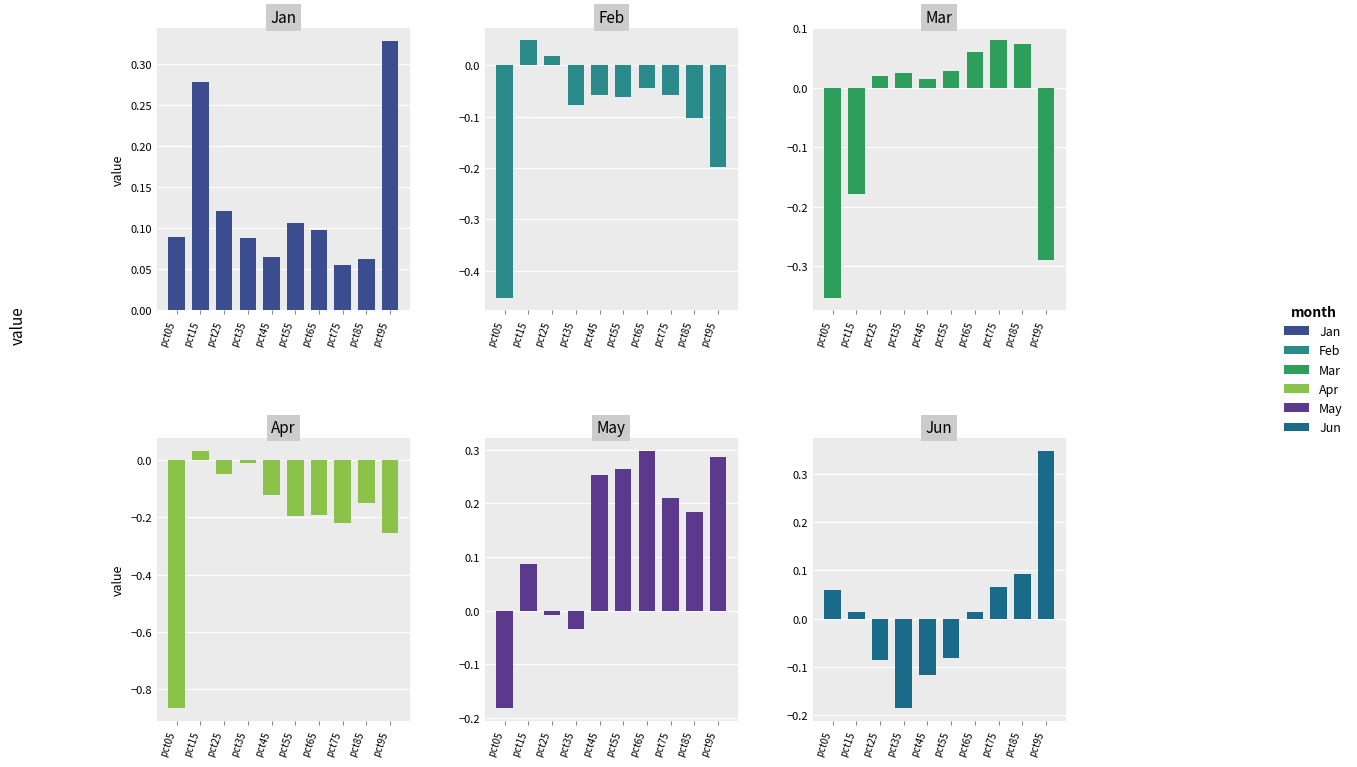

Which label corresponds to the largest value in the chart?

pct95